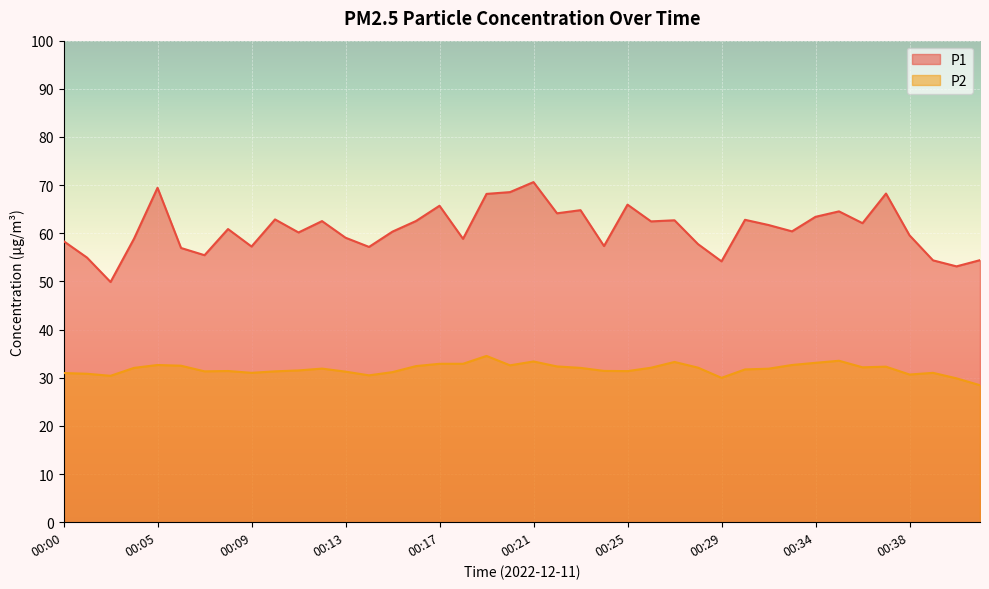

Which series has the largest range (max minus min)?

P1